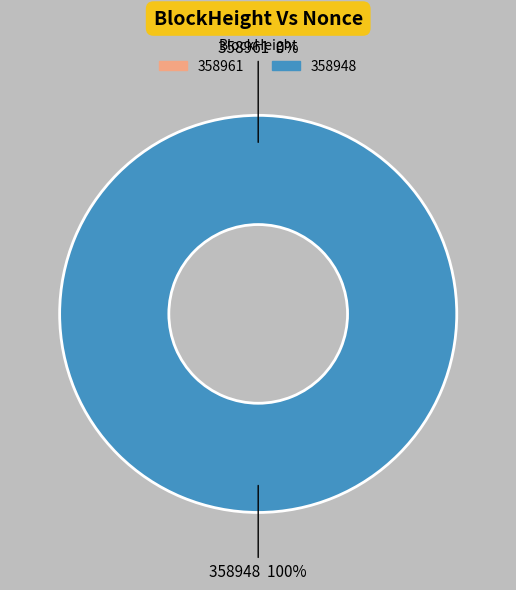

To the nearest percent, what is the combined percentage of 358961 and 358948?

100%